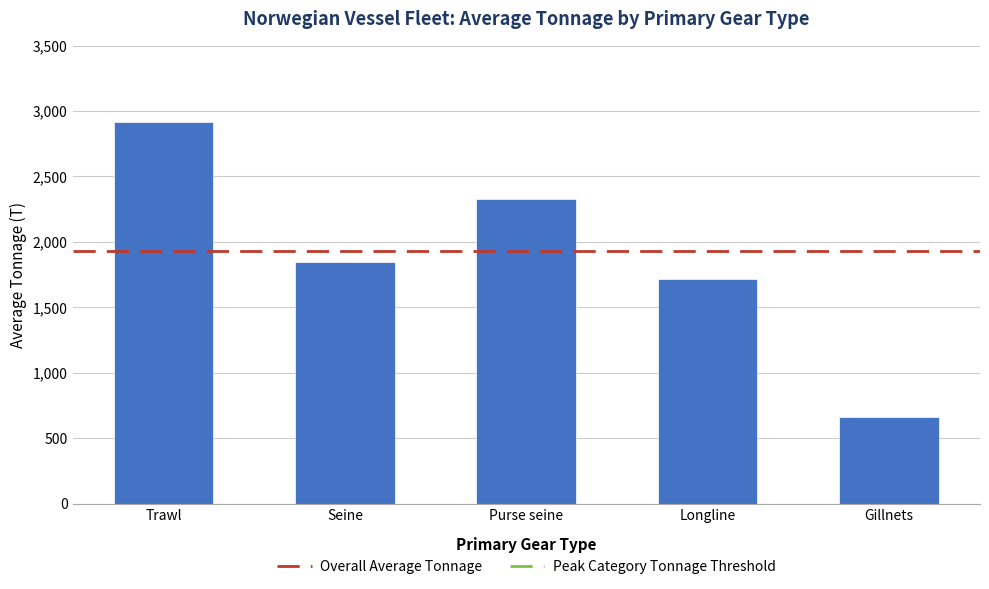

Rank the categories by value from lowest to highest.

Gillnets, Longline, Seine, Purse seine, Trawl